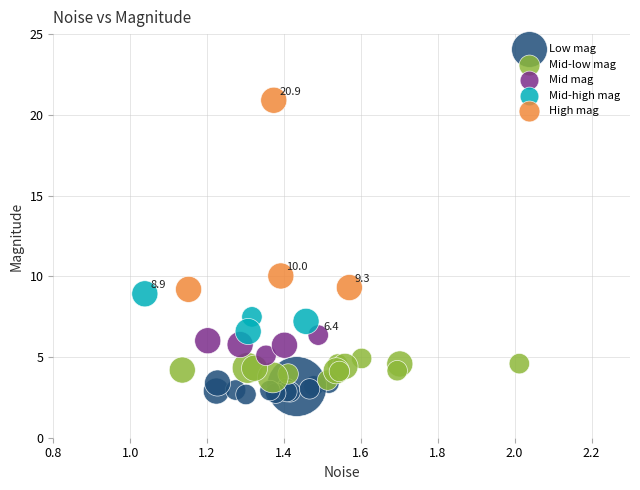

Which series has the largest Y range (max minus min)?

High mag